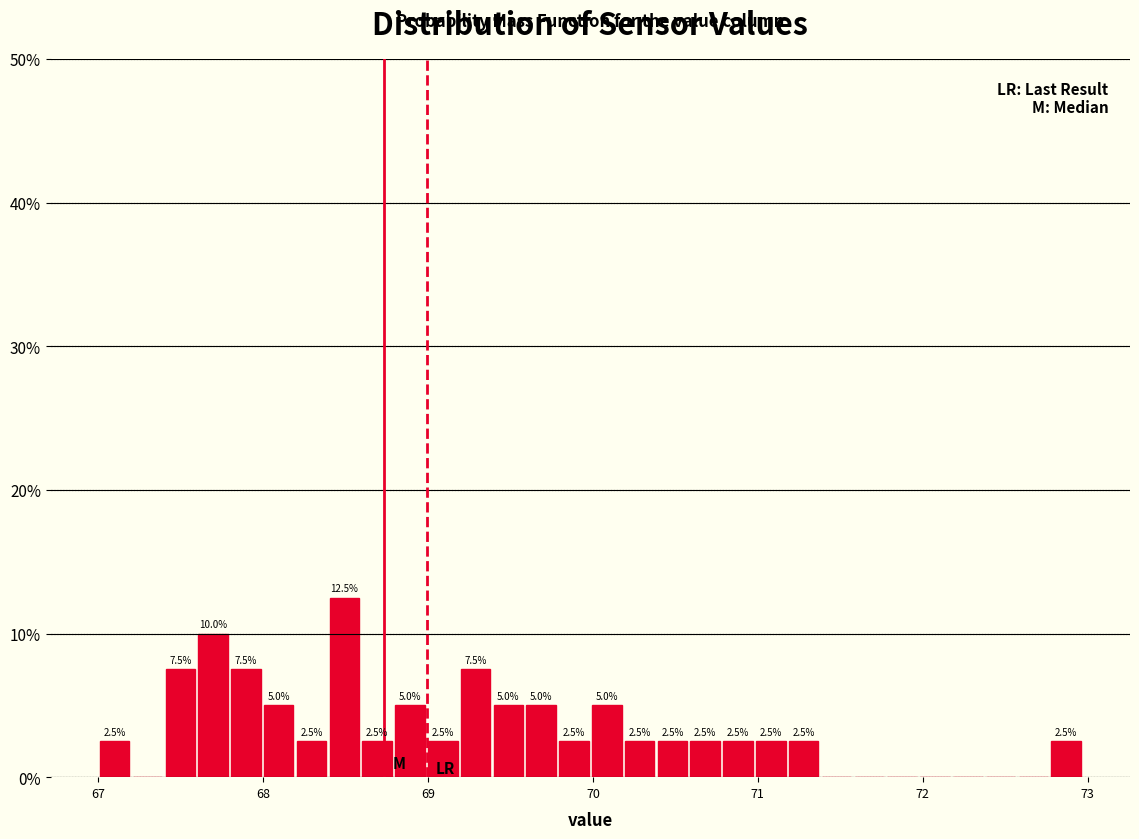

Around what value on the x-axis is the tallest bar? Give the approximate position of its centre, as read against the axis.

68.5